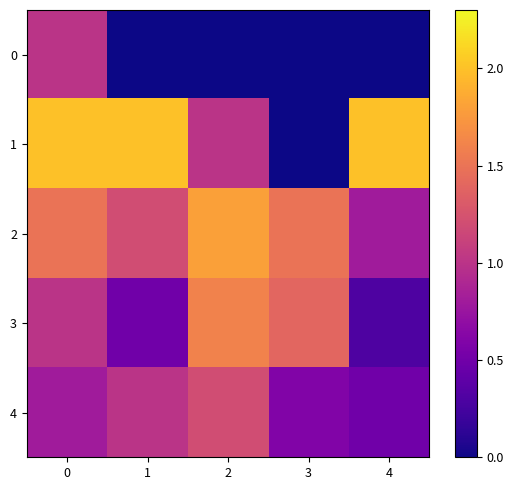

What is the total value across all series at 4?

3.6